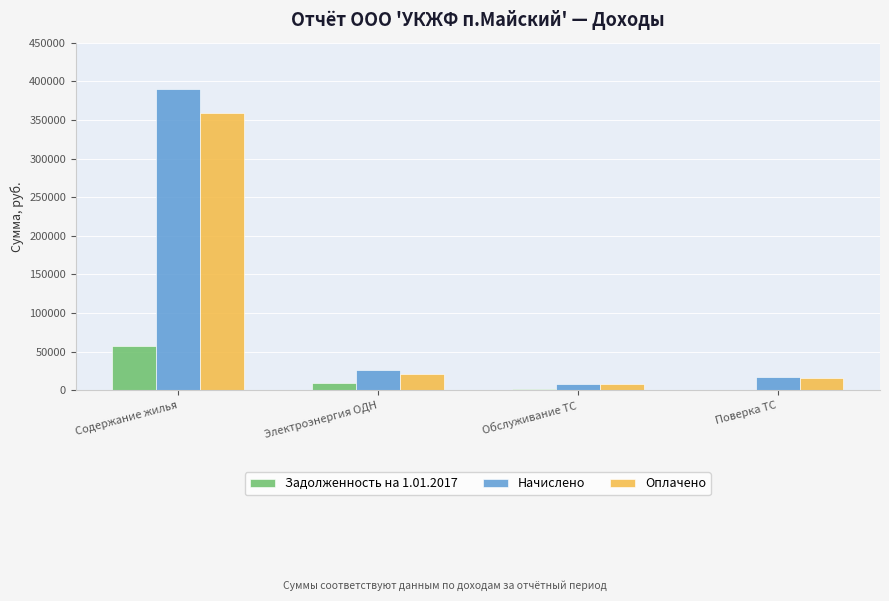

What is the difference between the Задолженность на 1.01.2017 values at Содержание жилья and Поверка ТС?

56800.2